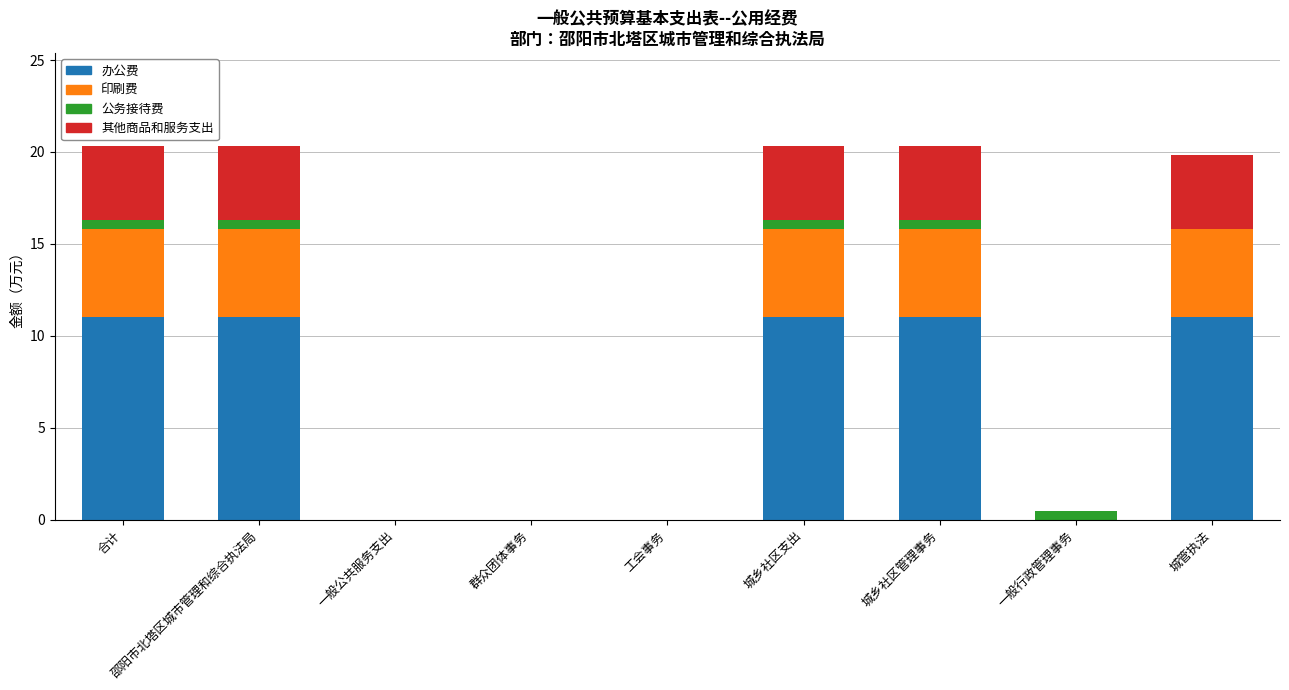

The value of 办公费 at 群众团体事务 is -7.4. True or false?

False